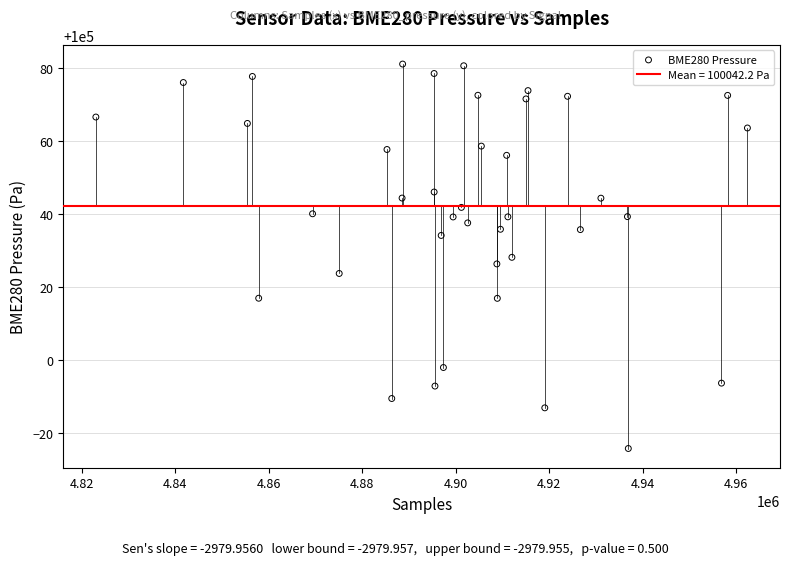

What is the range of Y values (max minus min)?

105.4